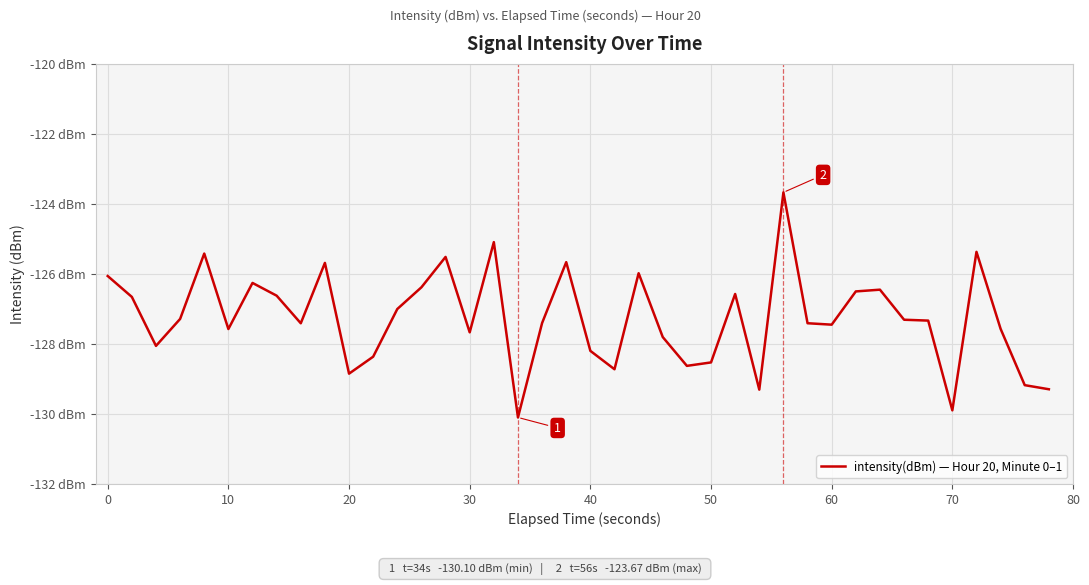

What is the value of the 35th point from the left?

-127.3